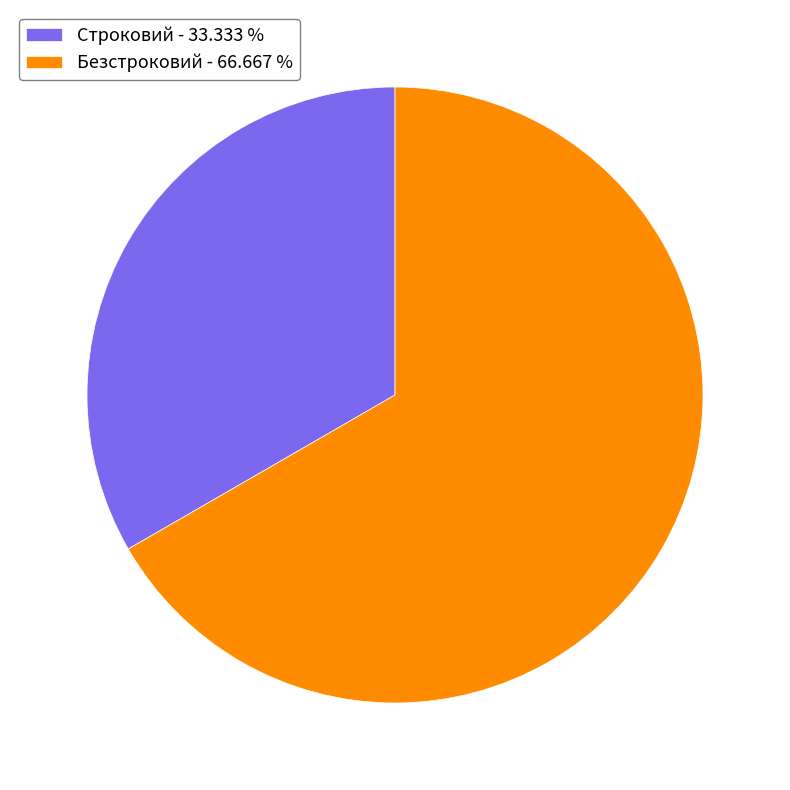

Do Строковий - 33.333 % and Безстроковий - 66.667 % together represent more than half of the pie?

Yes